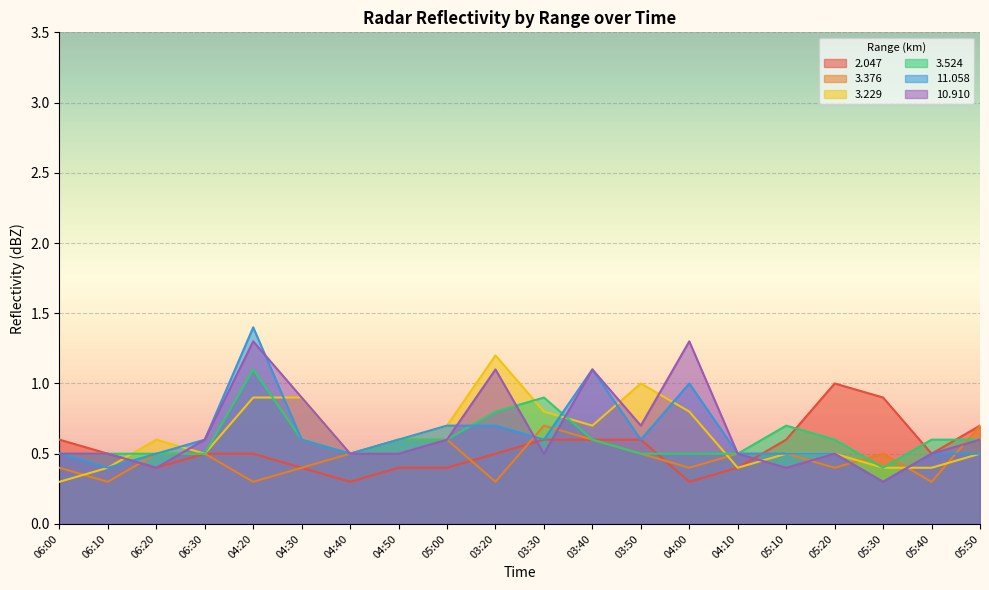

Which has a higher value, 03:20 or 05:10?

05:10